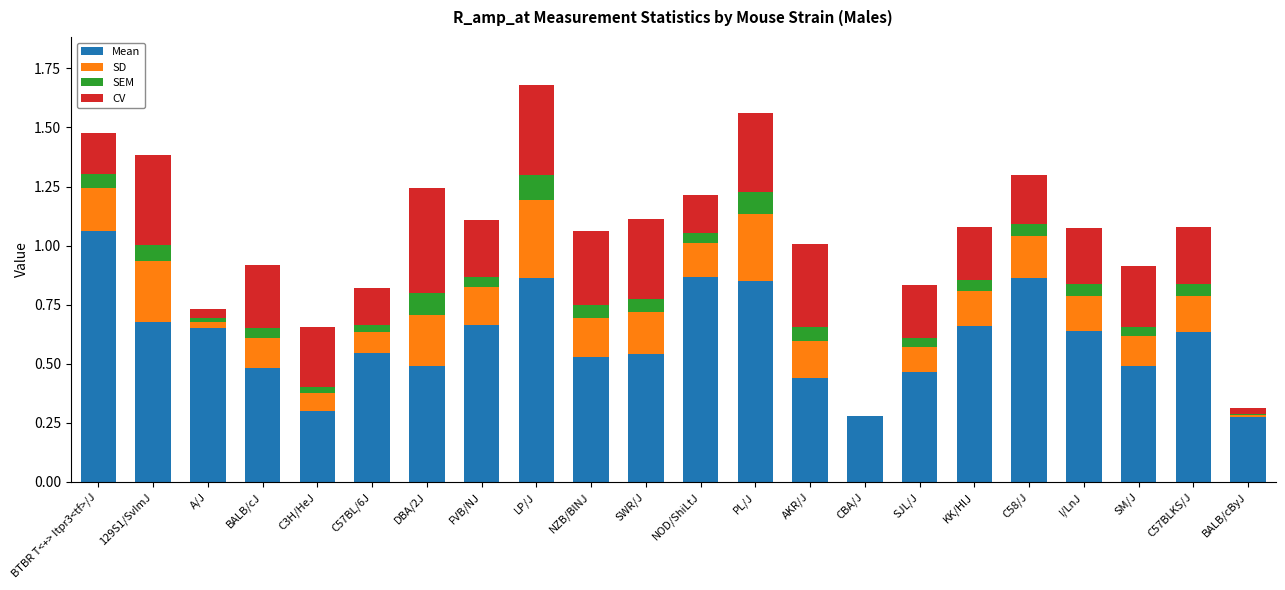

What is the total value across all series at LP/J?

1.7